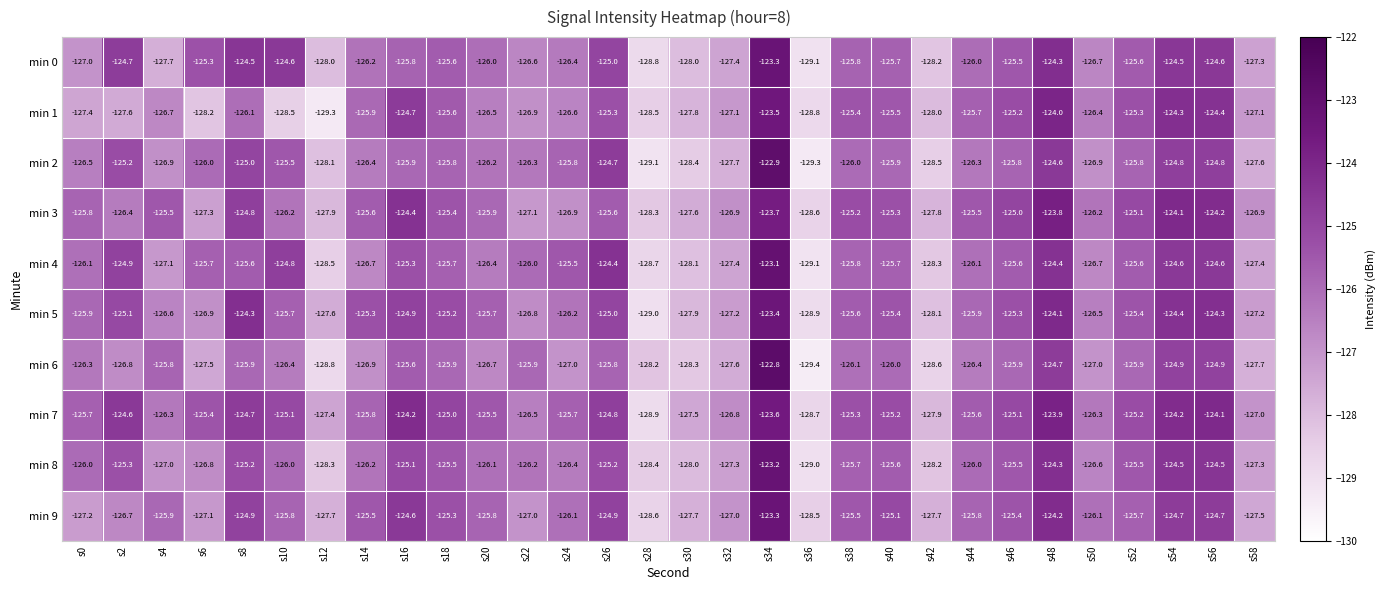

What is the sum of all min 6 values?

-3795.7